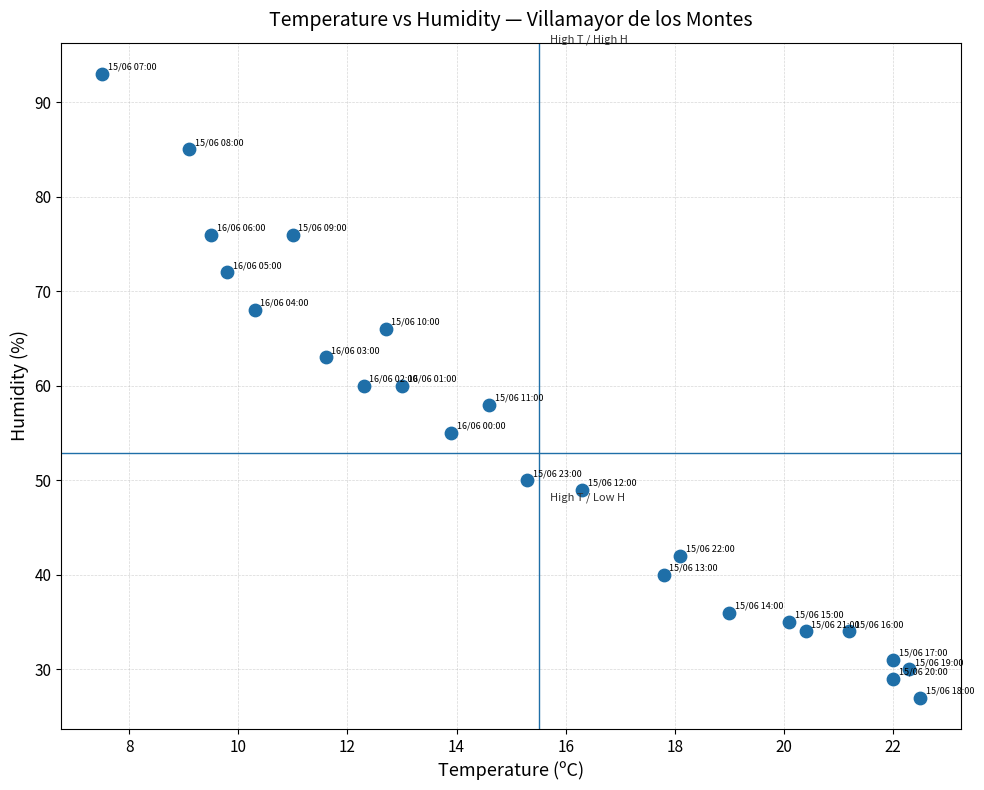

What is the range of Y values (max minus min)?

66